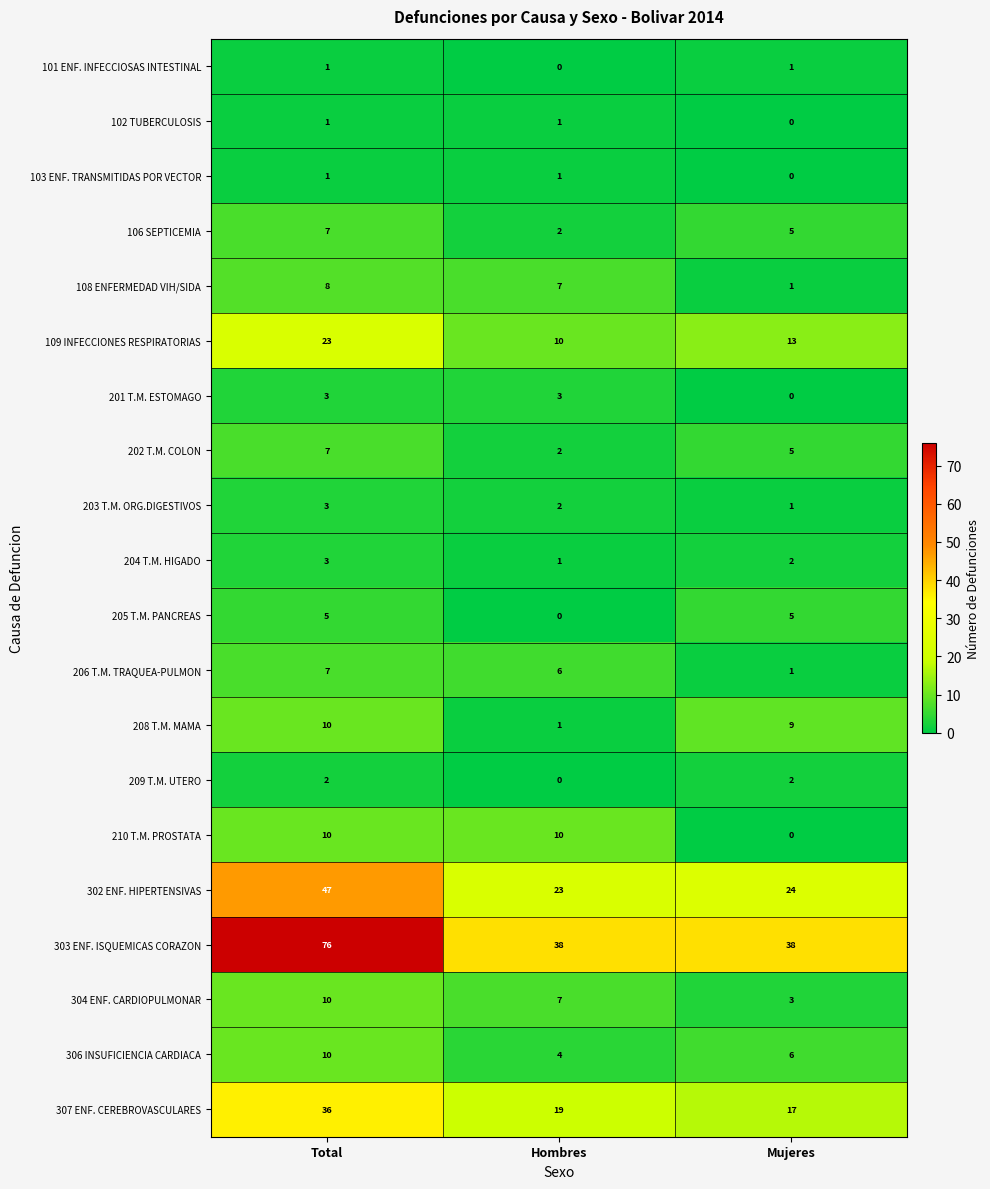

At which label is 103 ENF. TRANSMITIDAS POR VECTOR closest to 0?

Mujeres